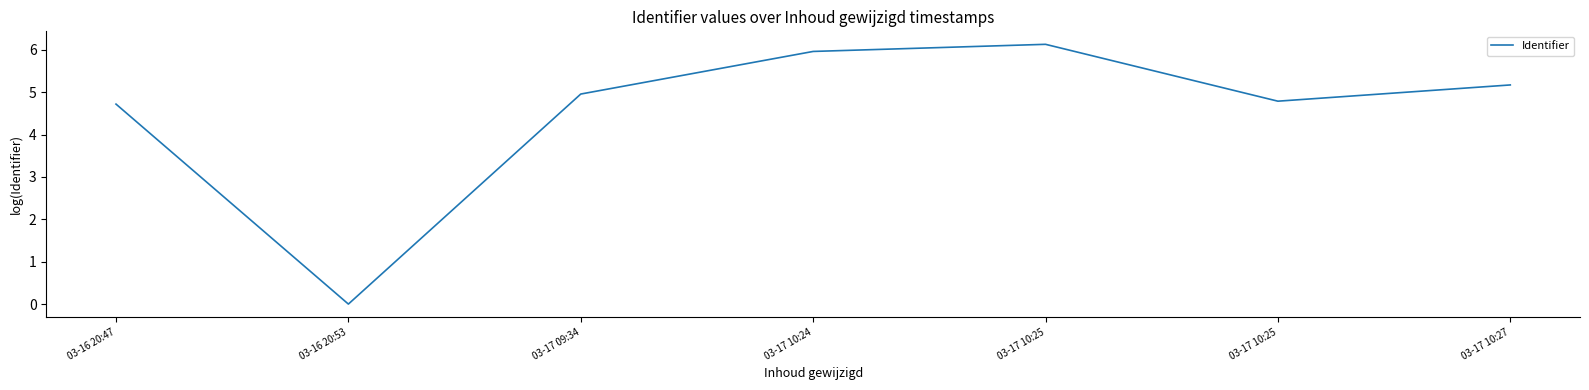

What is the difference between the values at 03-17 10:27 and 03-17 09:34?

0.2